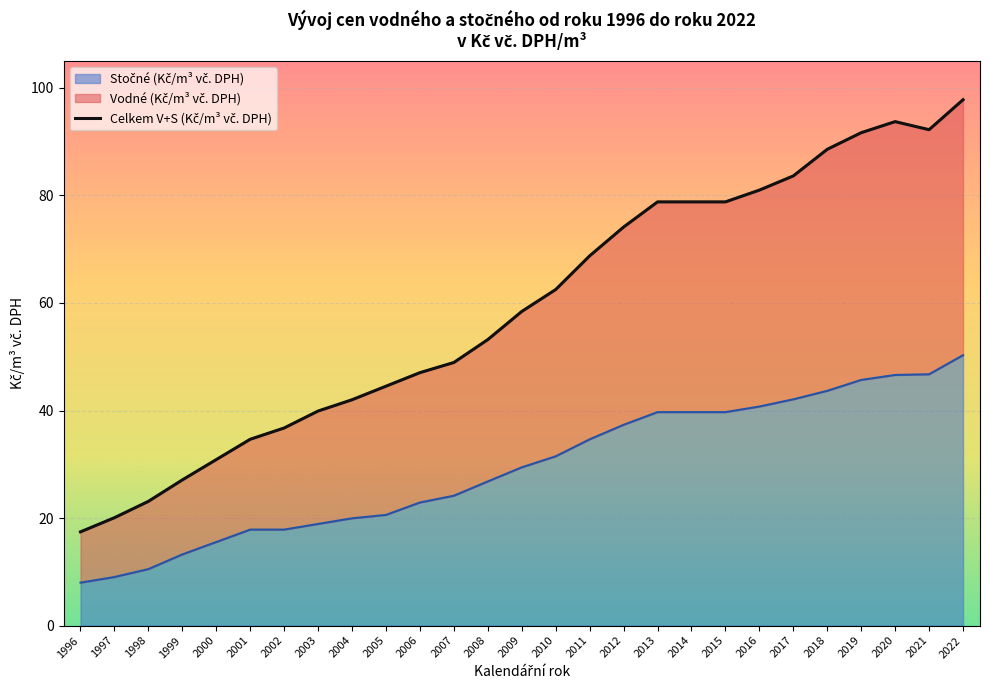

The value of Stočné (Kč/m³ vč. DPH) at 2000 is 4.1. True or false?

False